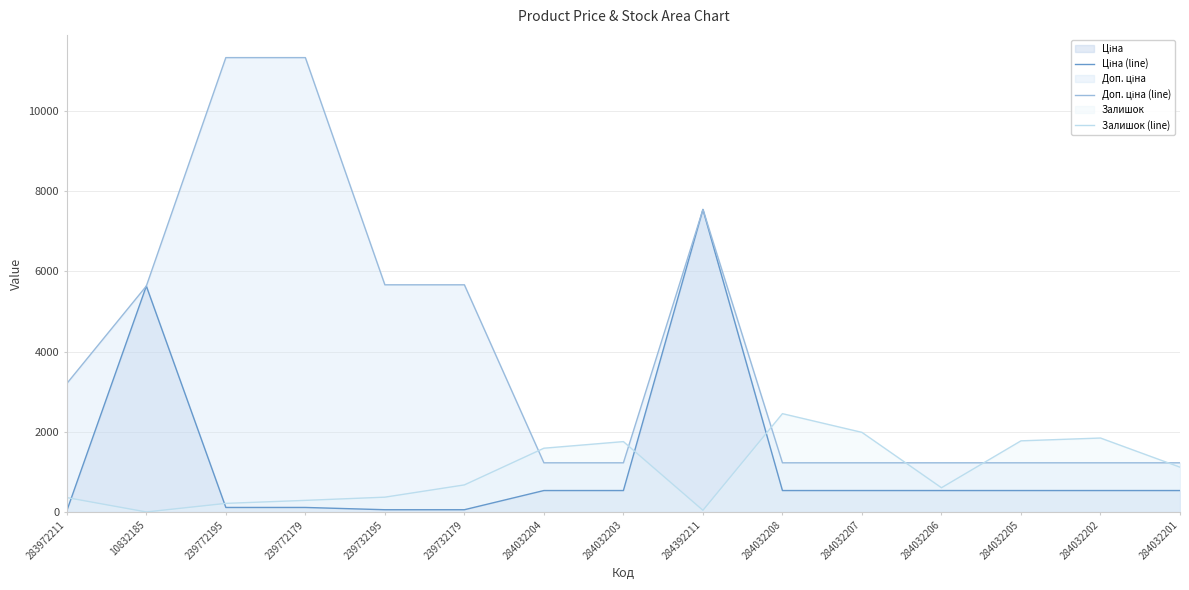

What is the label of the 11th point from the right?

239732195